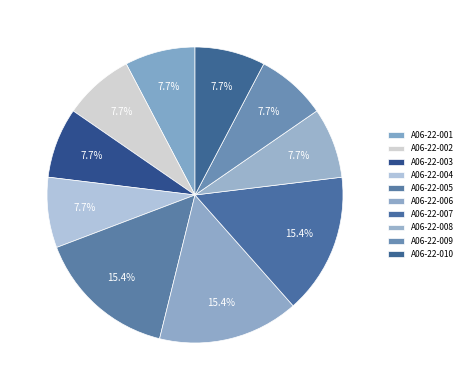

How many segments does this pie chart have?

10